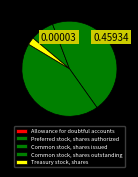

Is there a majority slice in this chart?

No